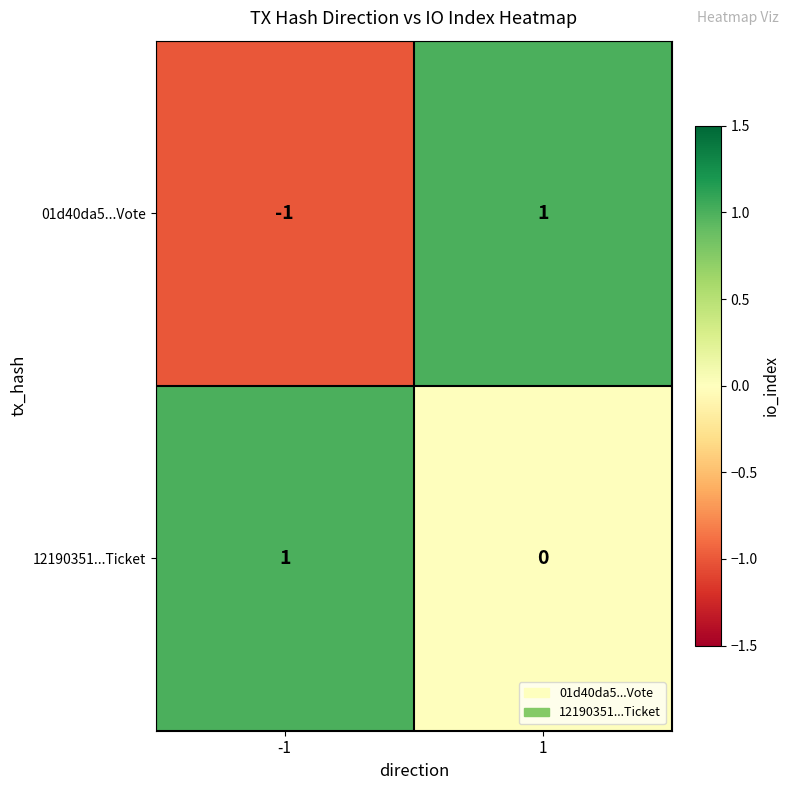

At -1, list the series in order from largest to smallest.

12190351...Ticket, 01d40da5...Vote